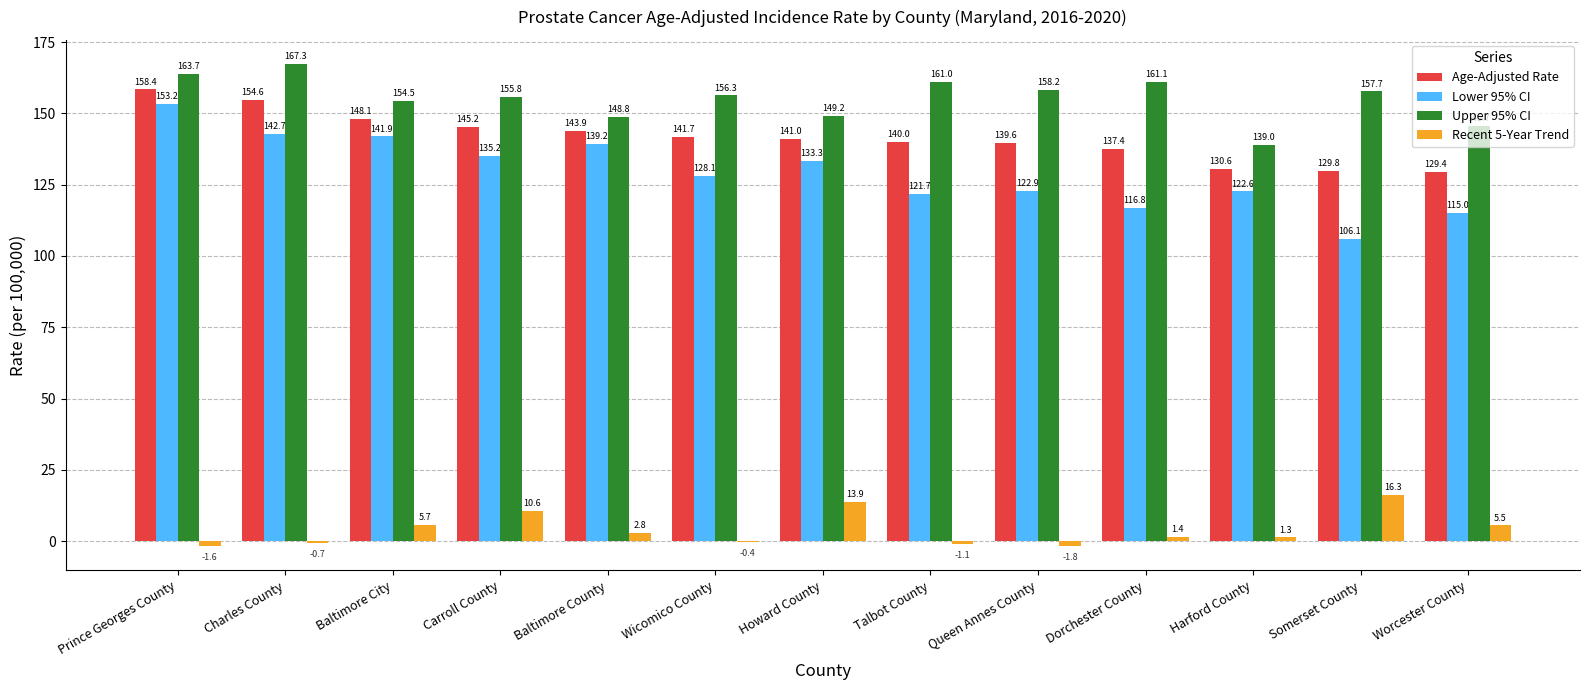

At which label does Upper 95% CI reach its peak?

Charles County